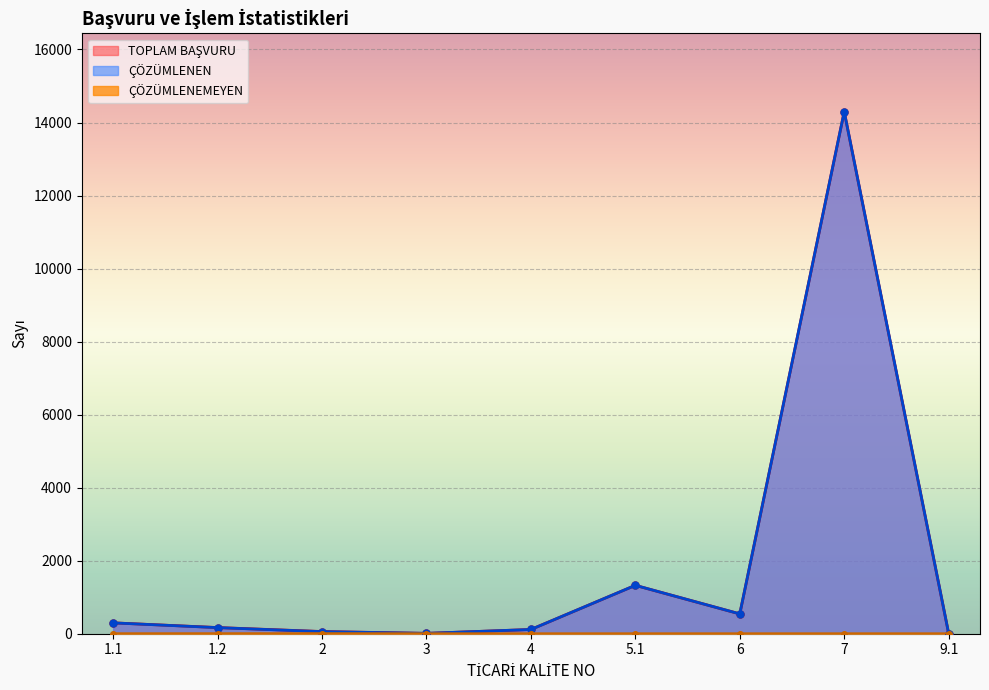

What is the sum of the TOPLAM BAŞVURU values at 6 and 5.1?

1868